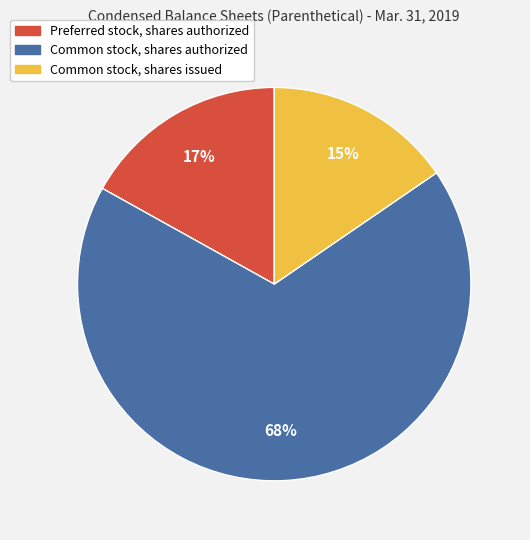

Rank the categories by value from lowest to highest.

Common stock, shares issued, Preferred stock, shares authorized, Common stock, shares authorized